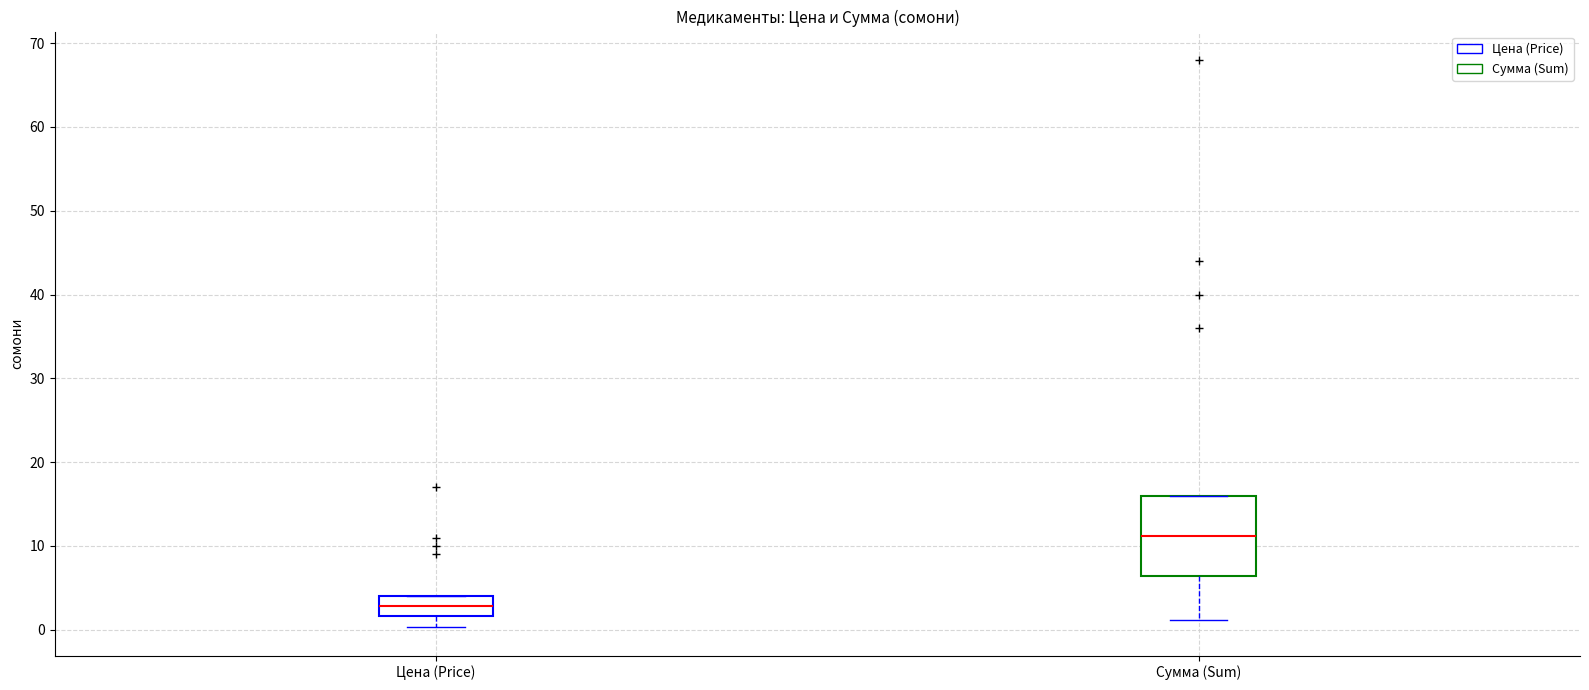

Reading left to right, transcribe this box plot: for each box, give where its median line is, the range the box spans, and where its two whiskers end, as read against the y-axis. The values are not printed on the chart, so give them approximately, as read against the axis.

Цена (Price): median 3, box 2 to 4, whiskers 0 to 4
Сумма (Sum): median 11, box 6 to 16, whiskers 1 to 16